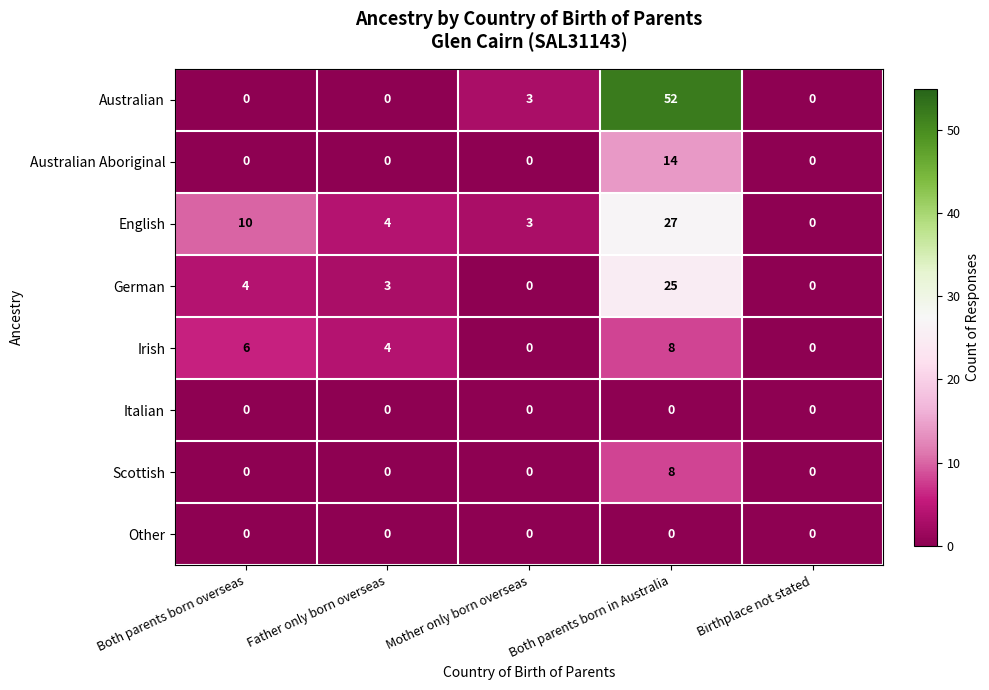

Which series has the largest total across all categories?

Australian